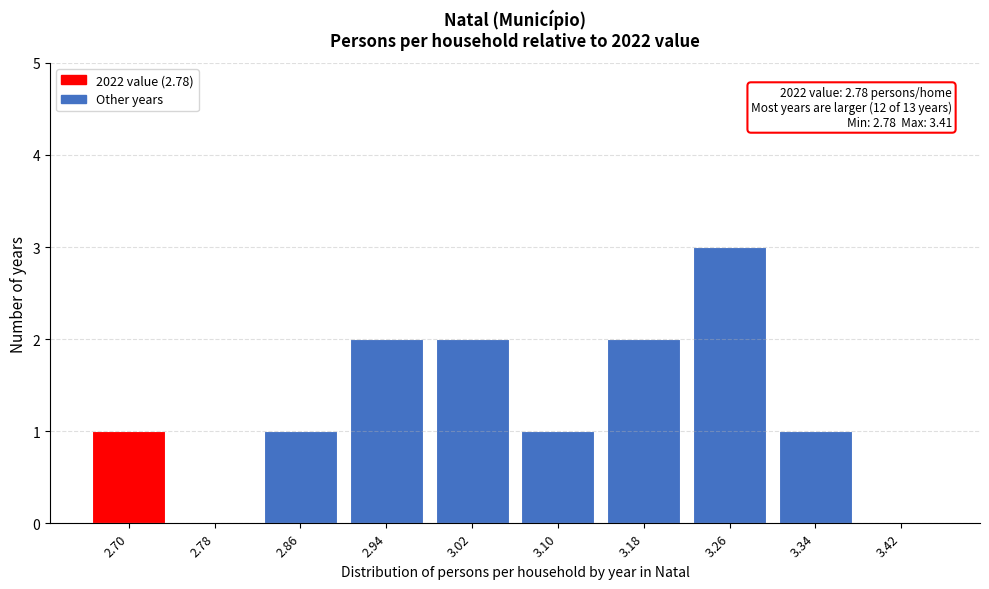

Reading right to left, what are all the values shown in this chart?

3.42=0	3.34=1	3.26=3	3.18=2	3.10=1	3.02=2	2.94=2	2.86=1	2.78=0	2.70=1